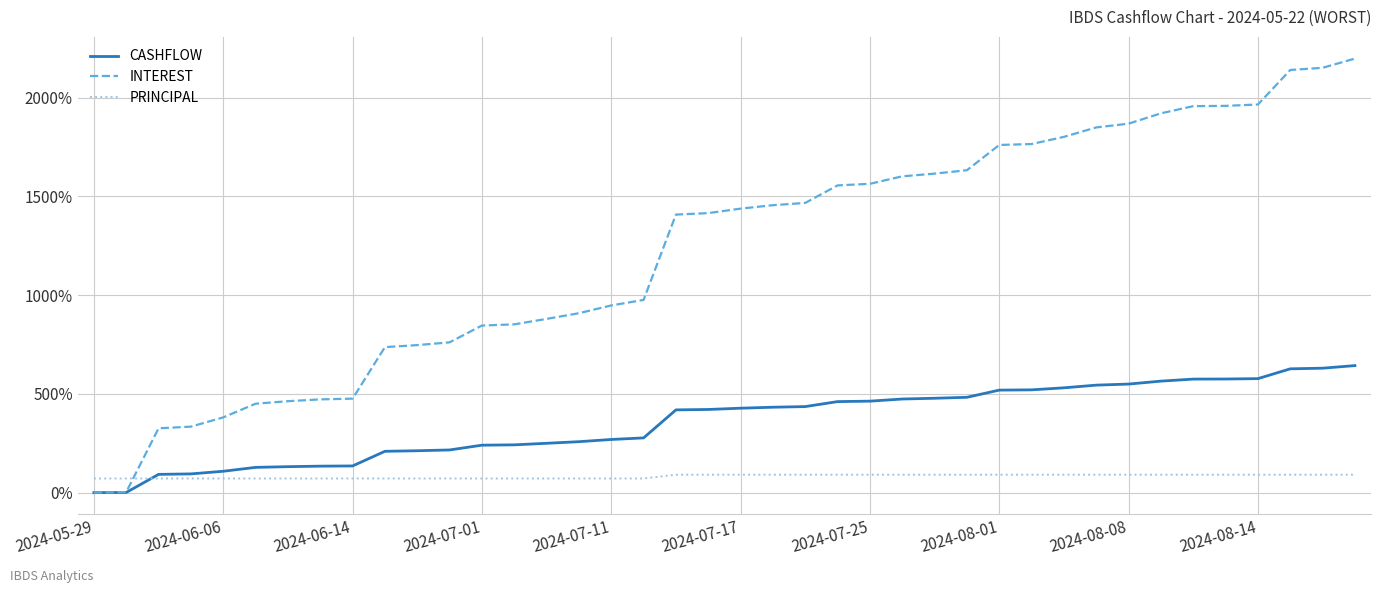

What is the maximum value for PRINCIPAL?

90.7